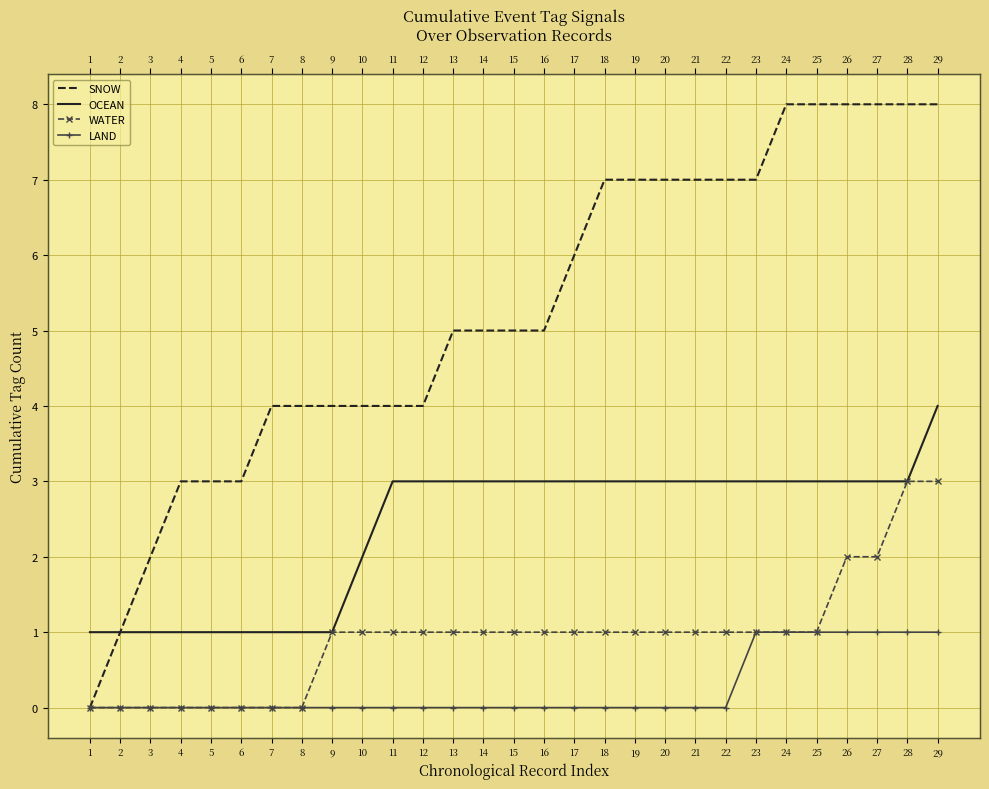

Which series changed the most between 18 and 19?

SNOW